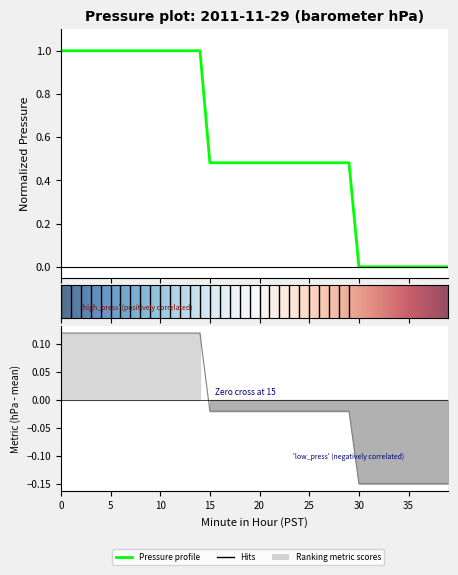

How many lines are shown in the chart?

1